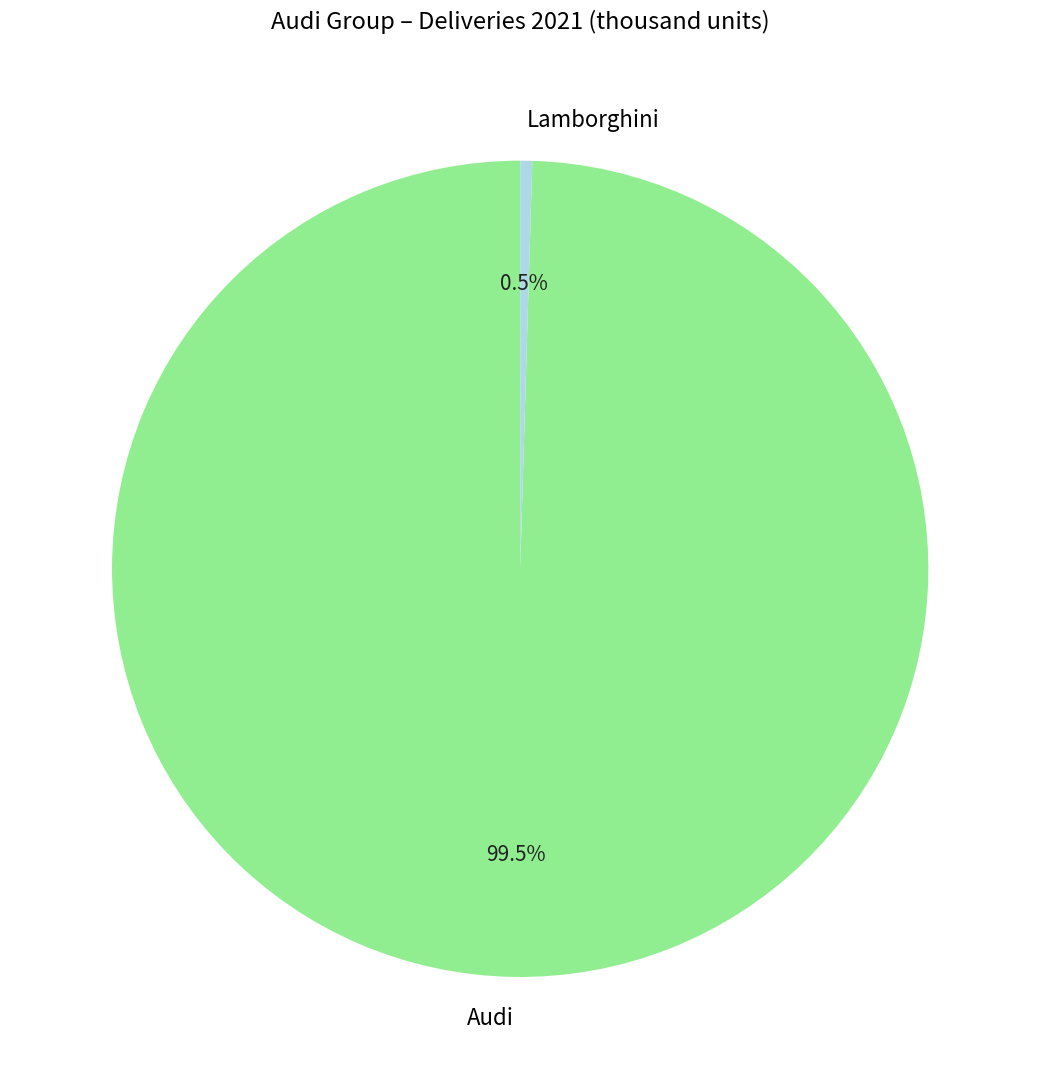

Which category has the smallest portion of the pie?

Lamborghini